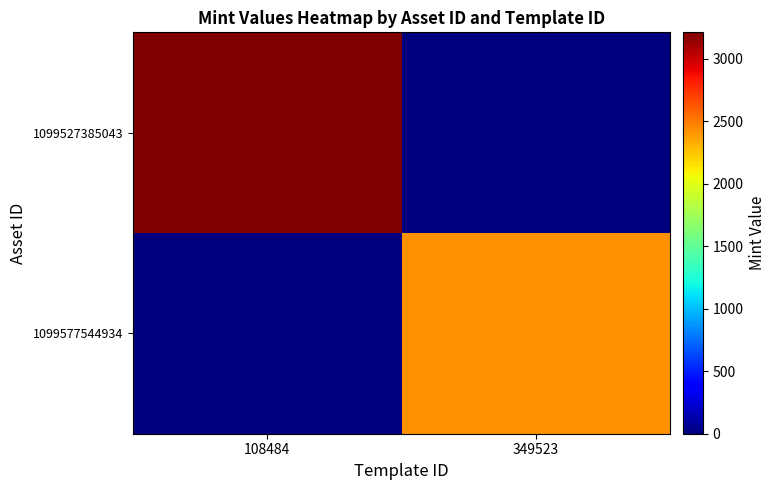

Between 349523 and 108484, which is larger?

108484